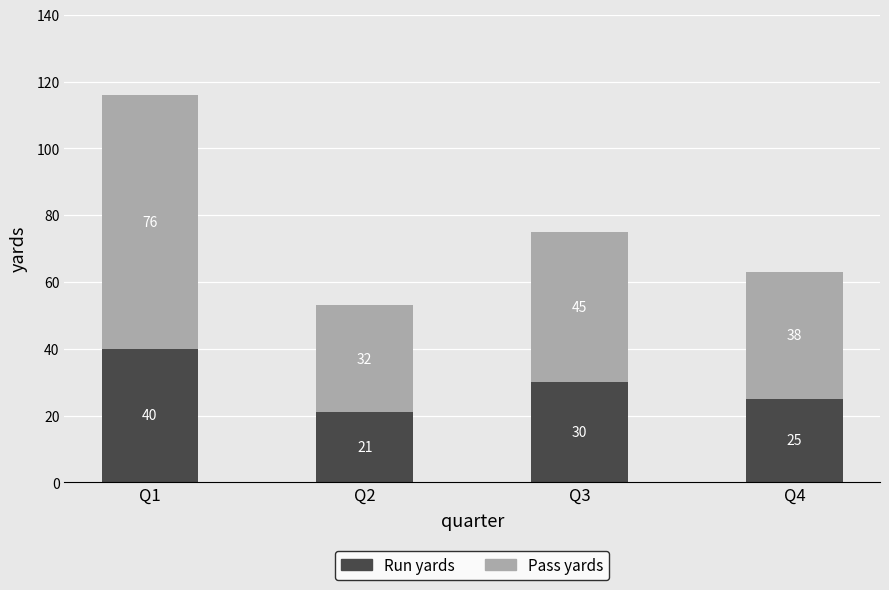

Is it true that Run yards equals 23 at Q1?

False